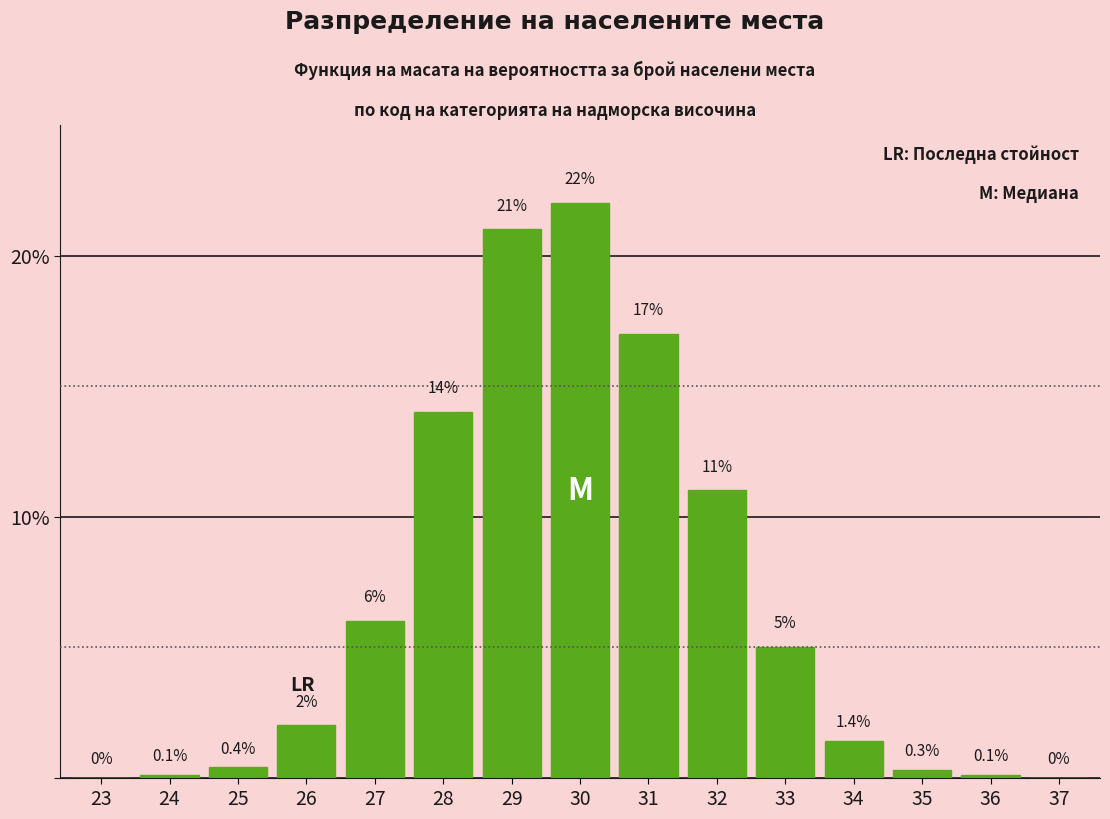

Reading left to right, what are all the values shown in this chart?

23=0.0	24=0.1	25=0.4	26=2.0	27=6.0	28=14.0	29=21.0	30=22.0	31=17.0	32=11.0	33=5.0	34=1.4	35=0.3	36=0.1	37=0.0